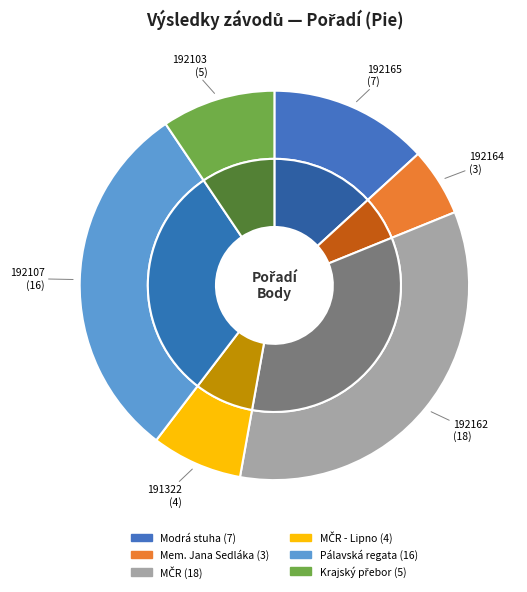

What is the change in value from 192165 to 192107?

+9